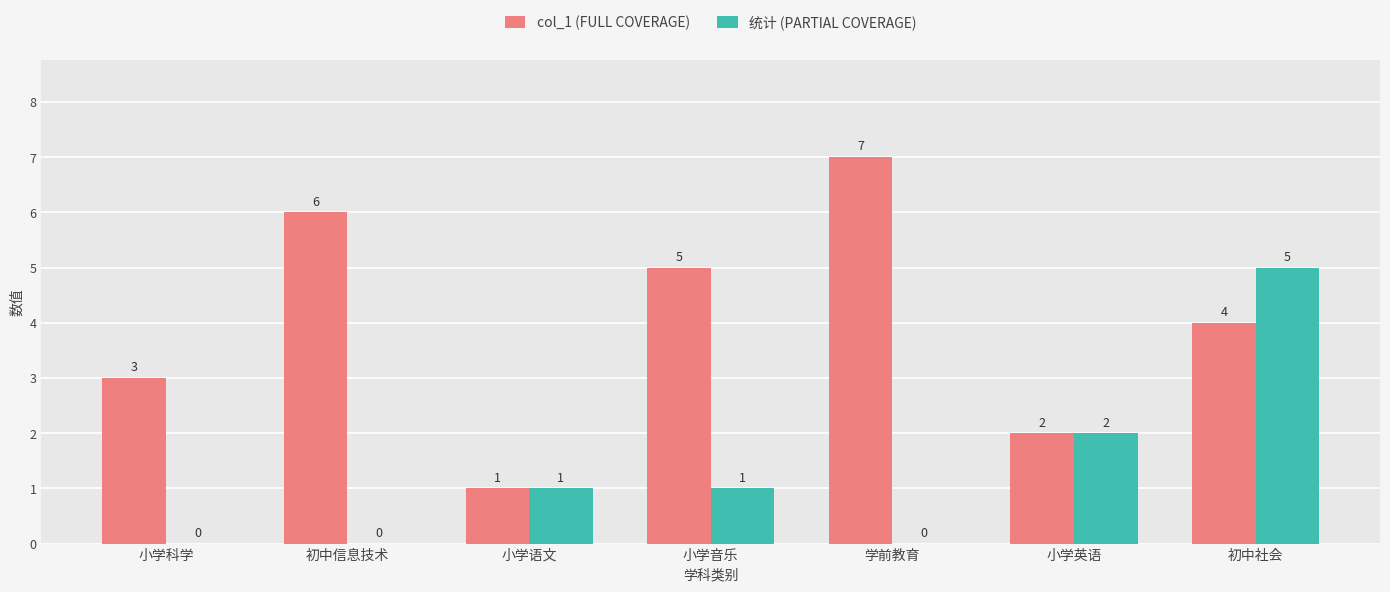

How many positive values does the 统计 (PARTIAL COVERAGE) series have?

4